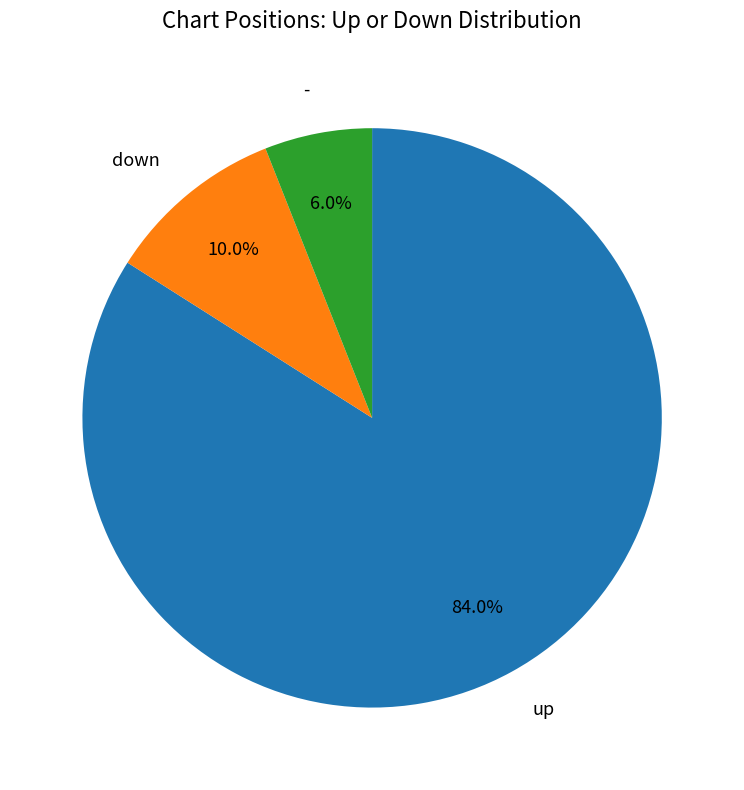

Is there a majority slice in this chart?

Yes